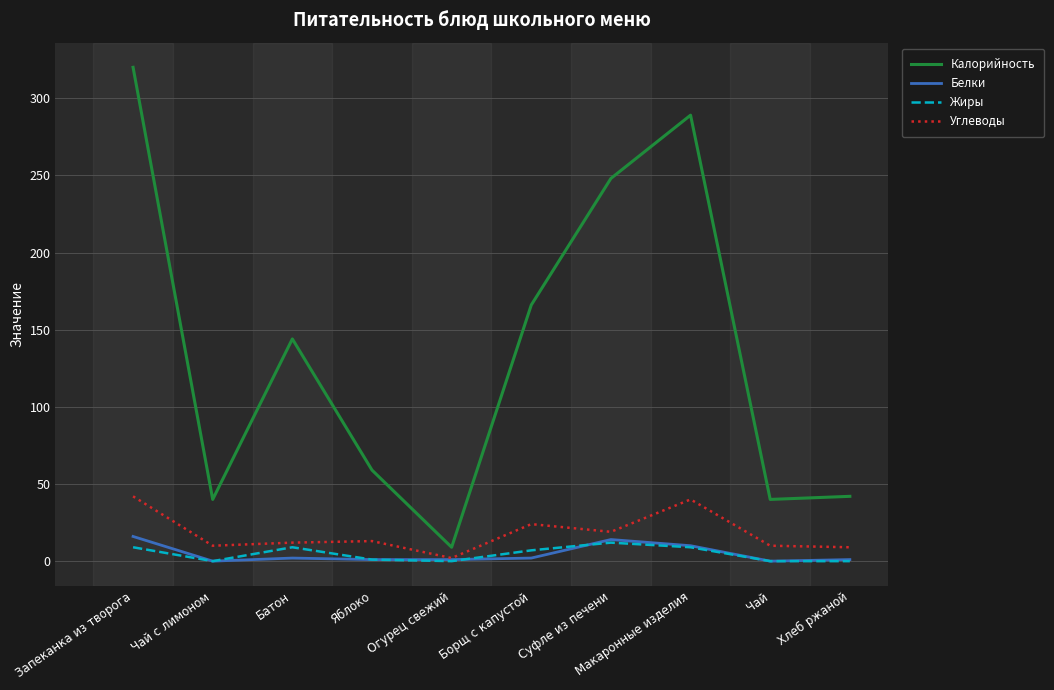

Between Суфле из печени and Макаронные изделия, which series saw the biggest shift?

Калорийность